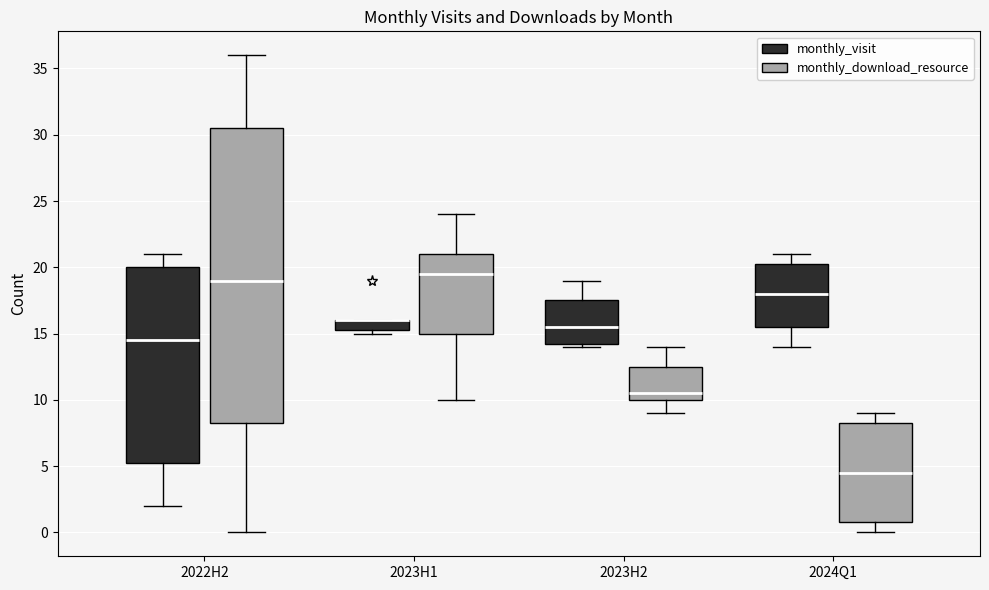

Reading left to right, transcribe this box plot: for each box, give where its median line is, the range the box spans, and where its two whiskers end, as read against the y-axis. The values are not printed on the chart, so give them approximately, as read against the axis.

2022H2 (monthly_visit): median 14.5, box 5.5 to 20.0, whiskers 2.0 to 21.0
2022H2 (monthly_download_resource): median 19.0, box 8.5 to 30.5, whiskers 0.0 to 36.0
2023H1 (monthly_visit): median 16.0 (drawn on the box's upper edge), box 15.5 to 16.0, whiskers 15.0 to 16.0
2023H1 (monthly_download_resource): median 19.5, box 15.0 to 21.0, whiskers 10.0 to 24.0
2023H2 (monthly_visit): median 15.5, box 14.5 to 17.5, whiskers 14.0 to 19.0
2023H2 (monthly_download_resource): median 10.5, box 10.0 to 12.5, whiskers 9.0 to 14.0
2024Q1 (monthly_visit): median 18.0, box 15.5 to 20.5, whiskers 14.0 to 21.0
2024Q1 (monthly_download_resource): median 4.5, box 1.0 to 8.5, whiskers 0.0 to 9.0